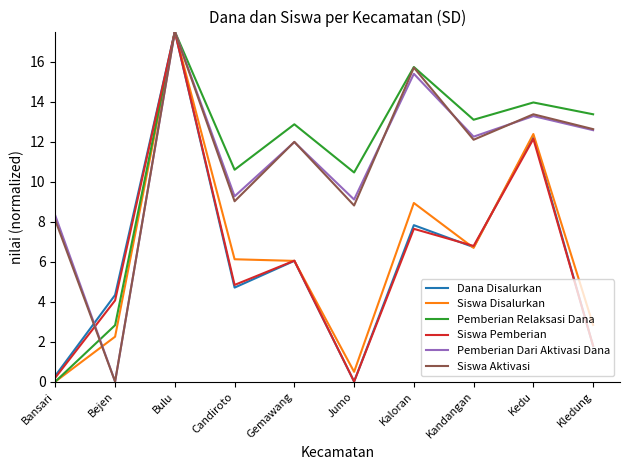

At how many categories does at least one series exceed 12?

6